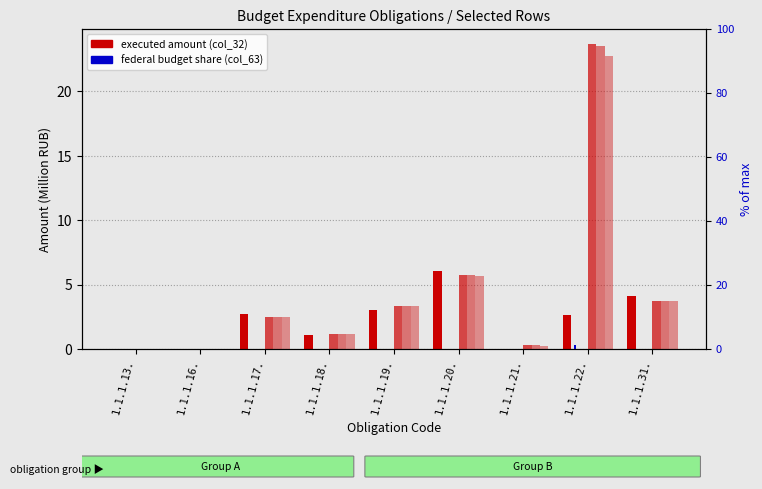

How many groups of bars are there?

9